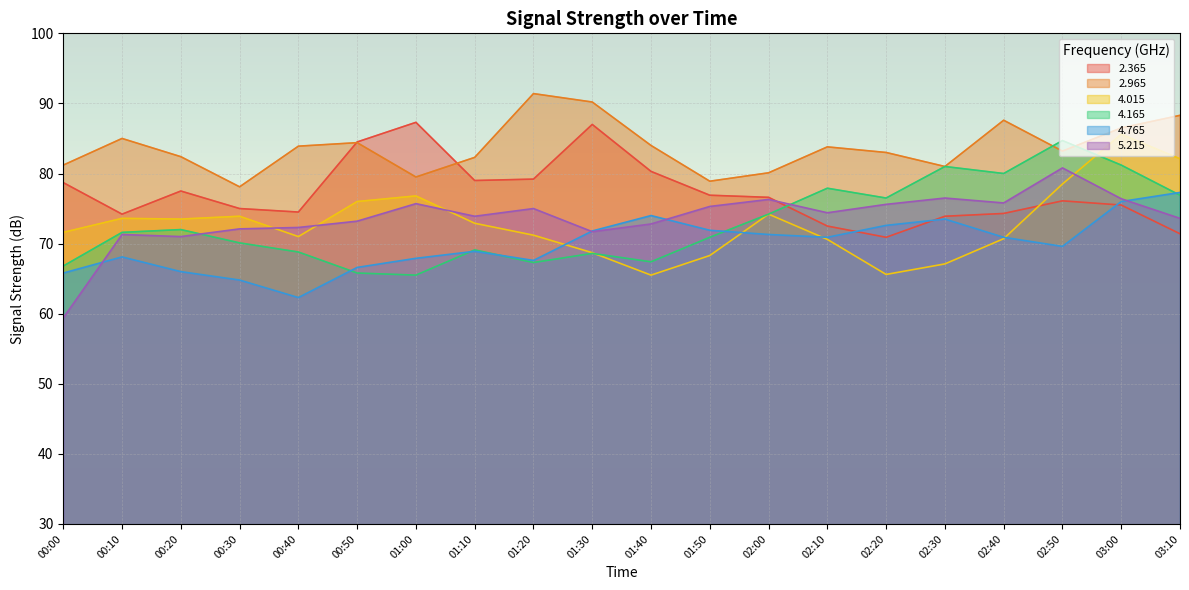

Which category has the lowest value in the   4.765 series?

00:40